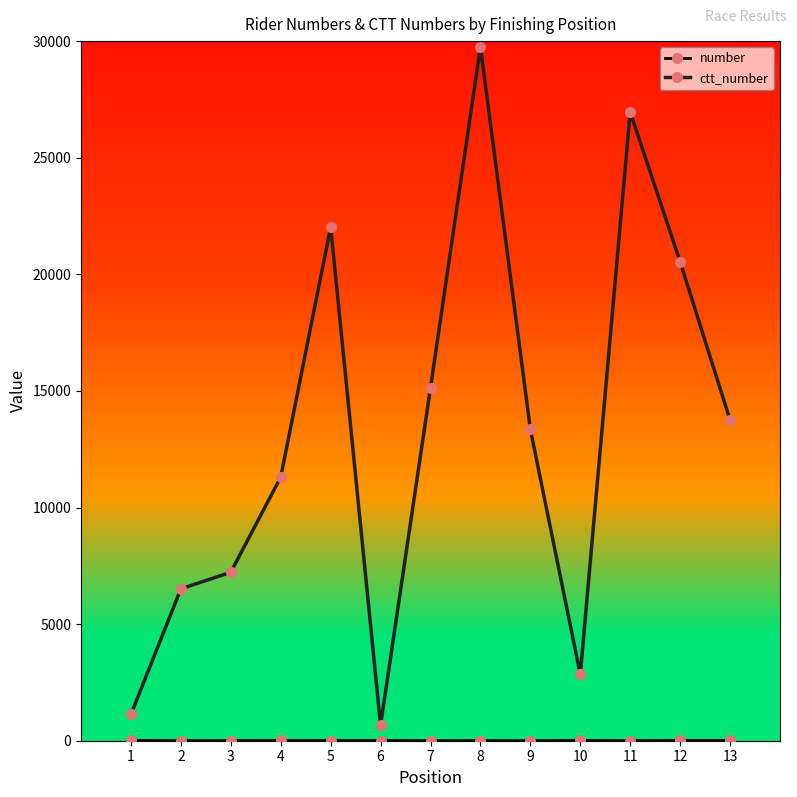

At which category is the sum across all series the highest?

8